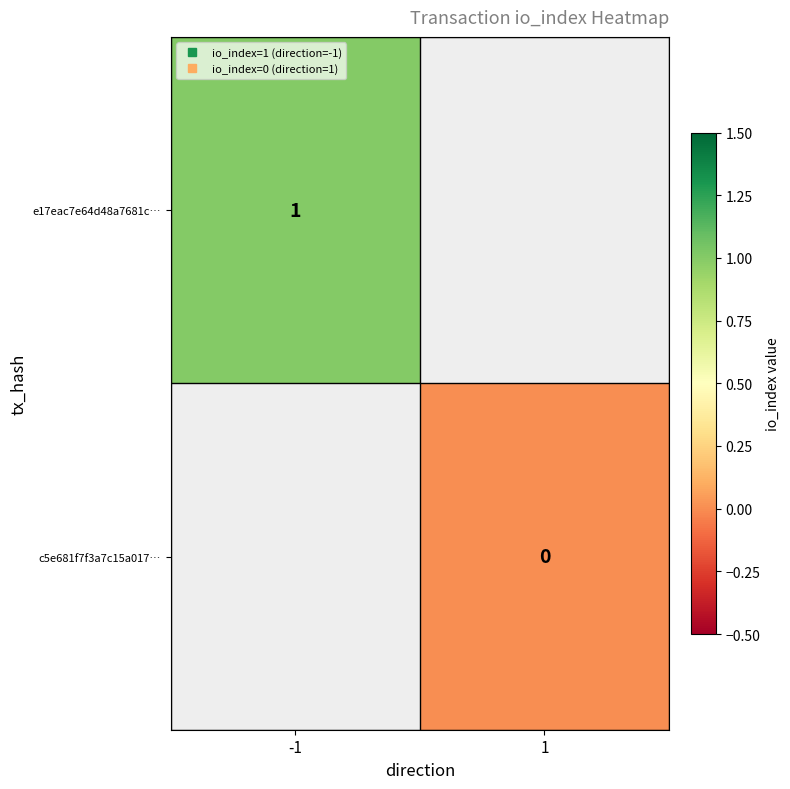

The value of e17eac7e64d48a7681c… at -1 is 0.6. True or false?

False